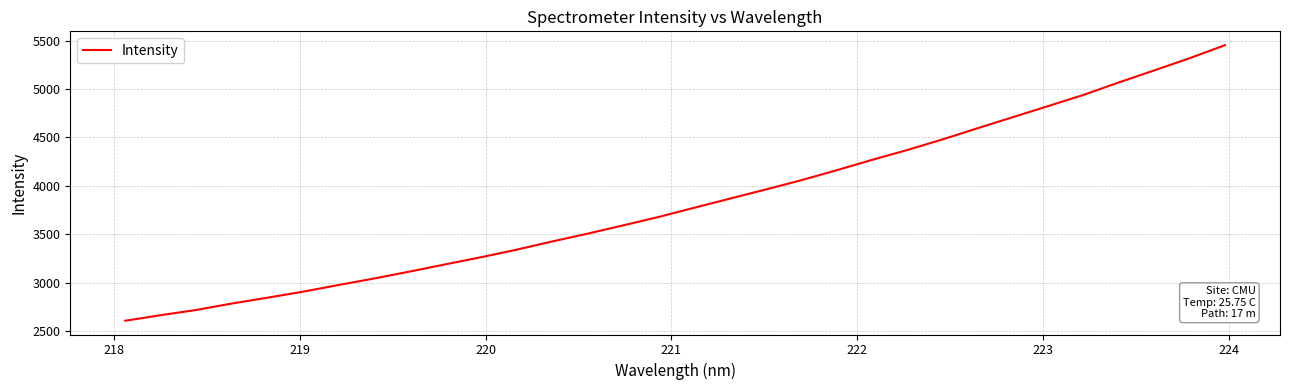

What is the difference between the maximum and minimum values?

2845.9